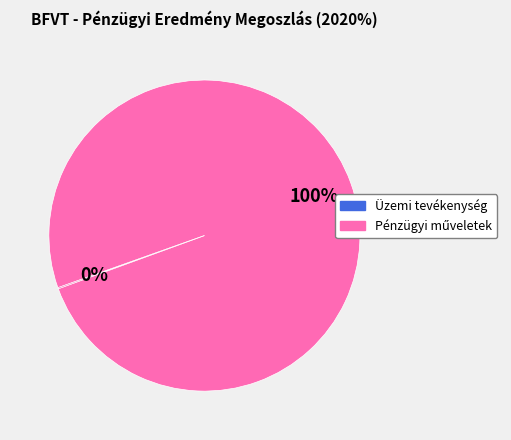

Is there a majority slice in this chart?

Yes